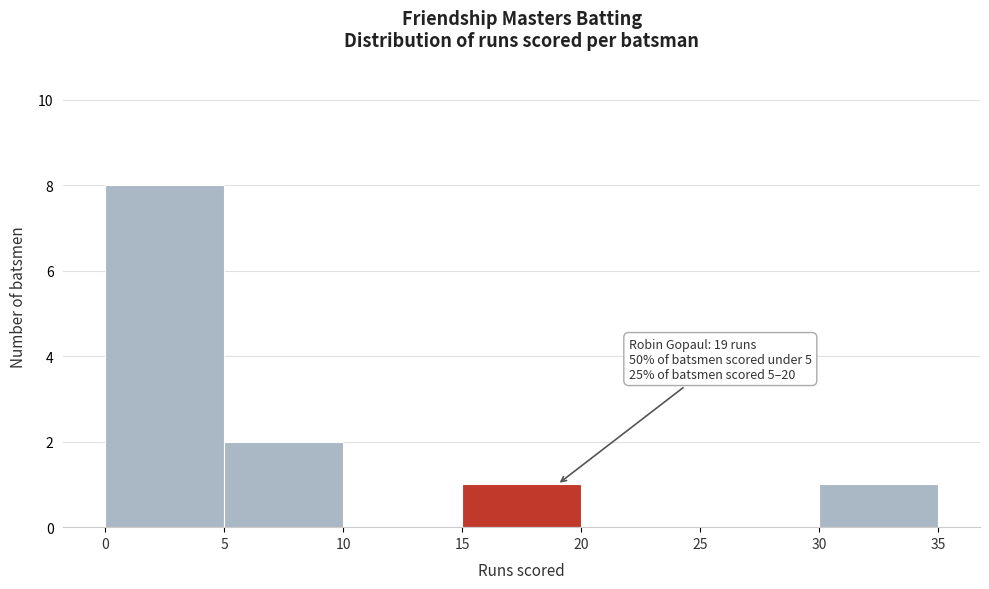

Over which range of the x-axis is the bar tallest?

0 to 5